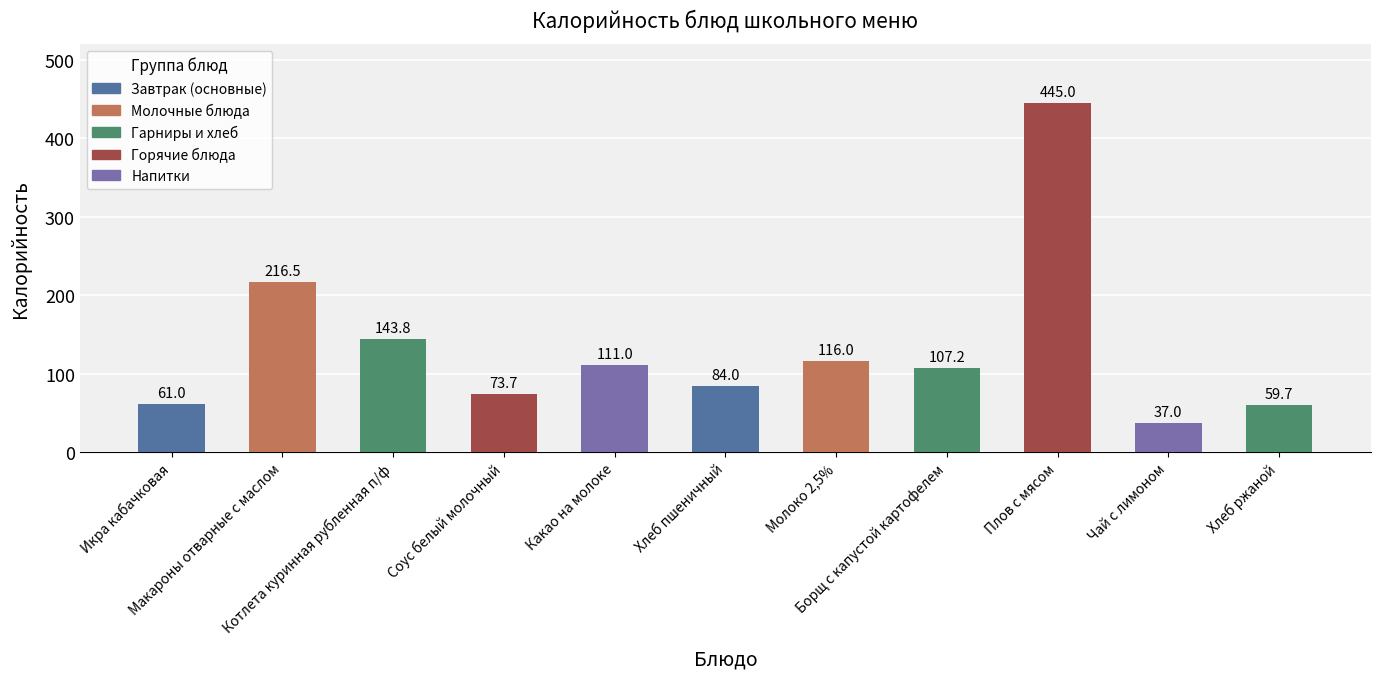

What is the change in value from Какао на молоке to Хлеб пшеничный?

-27.0